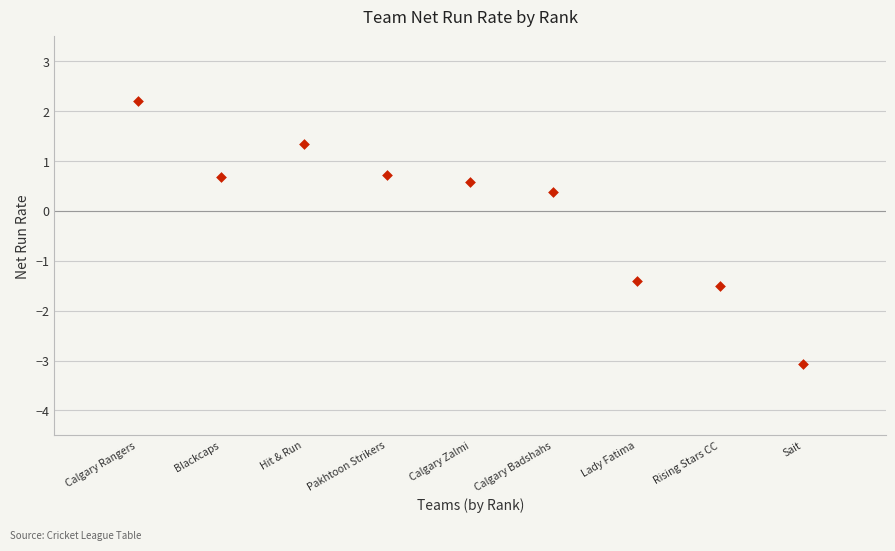

What Y value in the scatter plot is closest to 0?

0.4